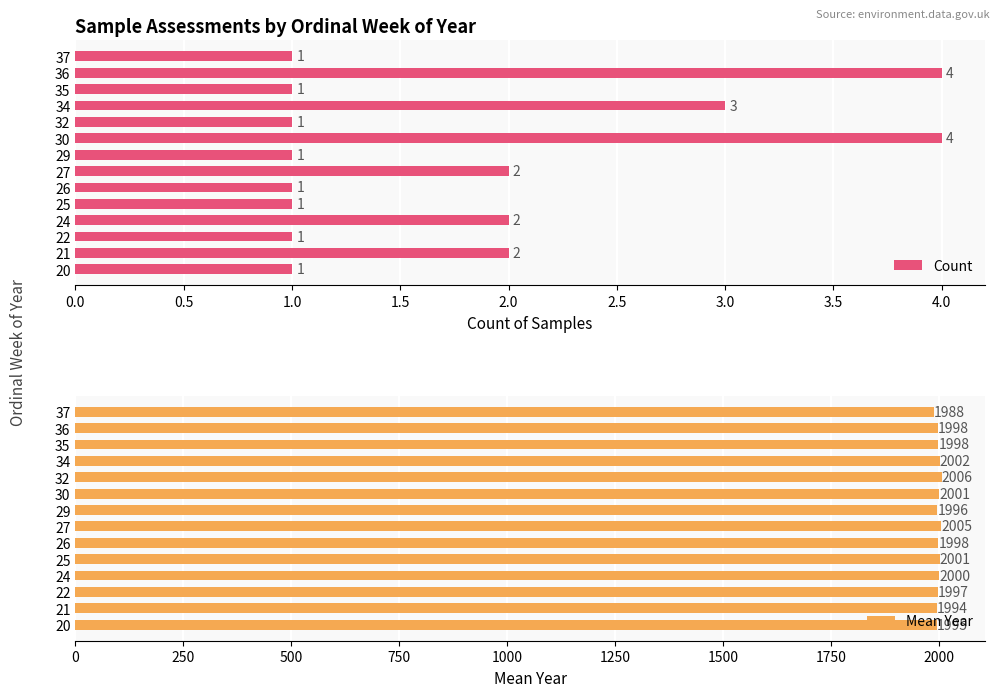

Reading right to left, what are all the values shown in this chart?

Count: 1.0	4.0	1.0	3.0	1.0	4.0	1.0	2.0	1.0	1.0	2.0	1.0	2.0	1.0
Mean Year: 1988.0	1997.5	1998.0	2001.7	2006.0	2000.8	1996.0	2005.0	1998.0	2001.0	2000.5	1997.0	1994.5	1995.0